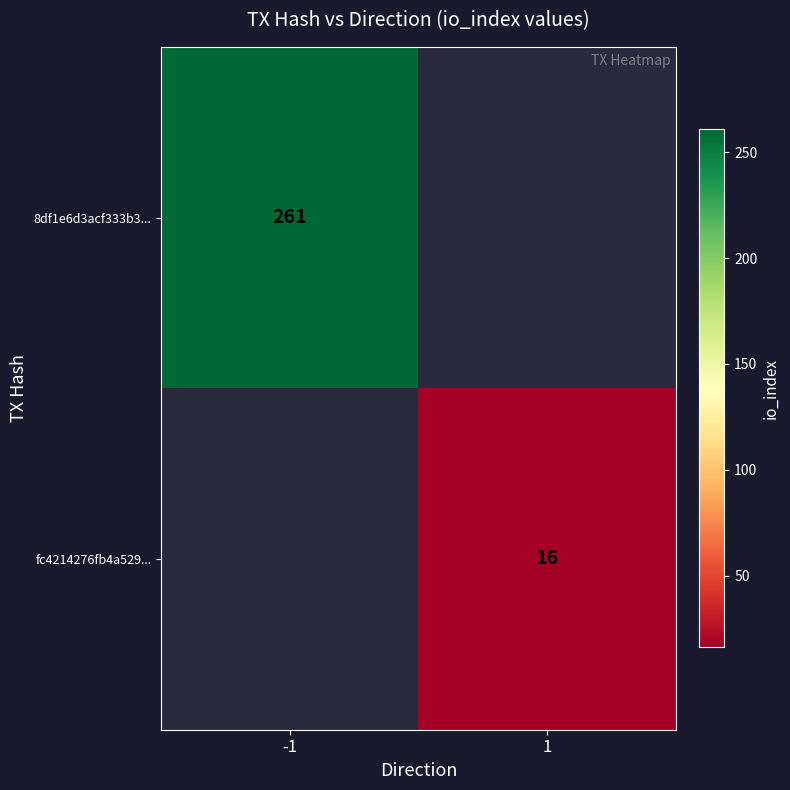

At how many categories does at least one series exceed 134?

1